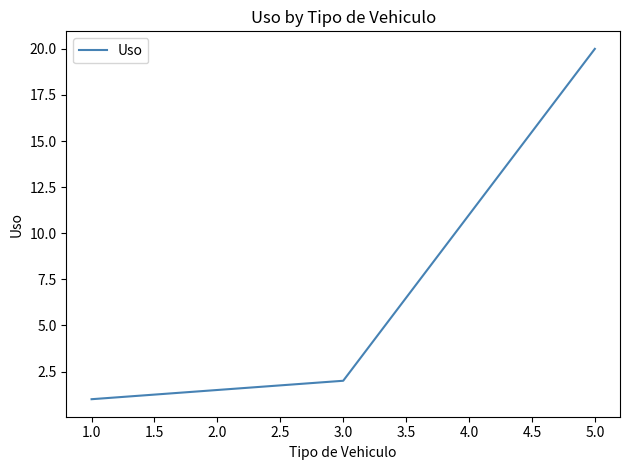

Which label corresponds to the largest value in the chart?

5.0